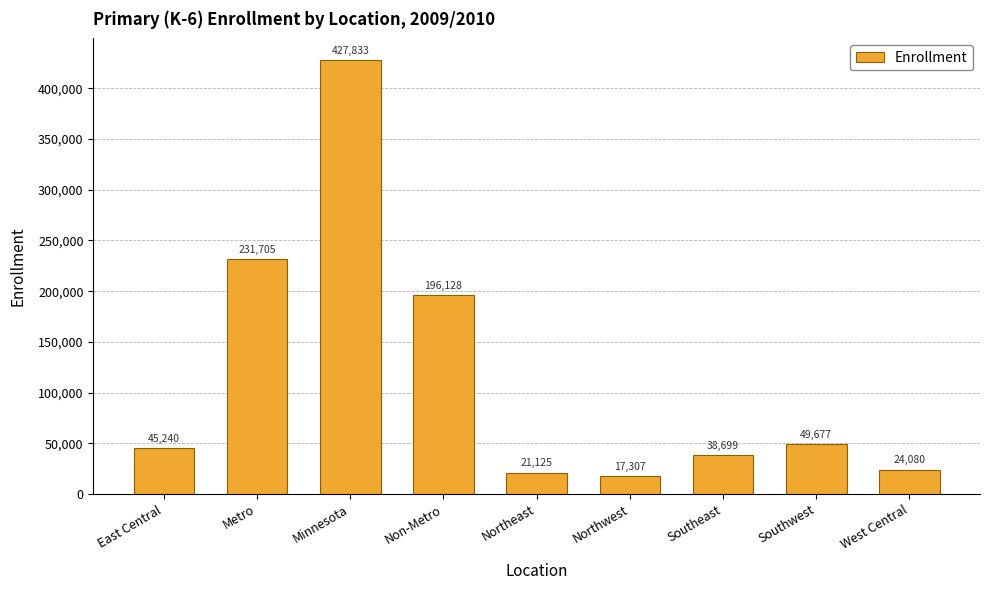

Does the chart contain any negative values?

No